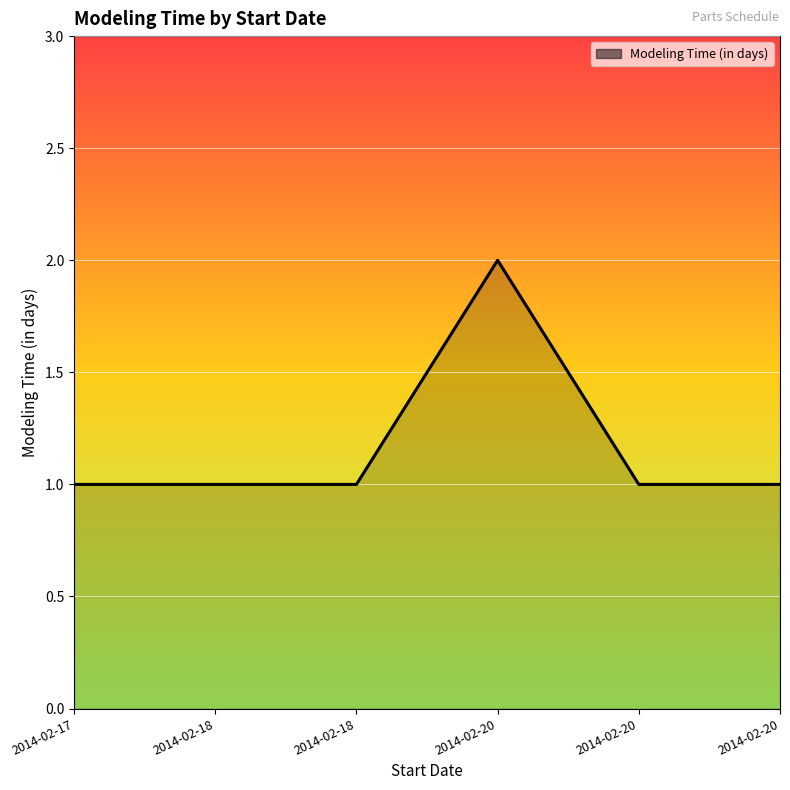

What is the greatest value displayed?

2